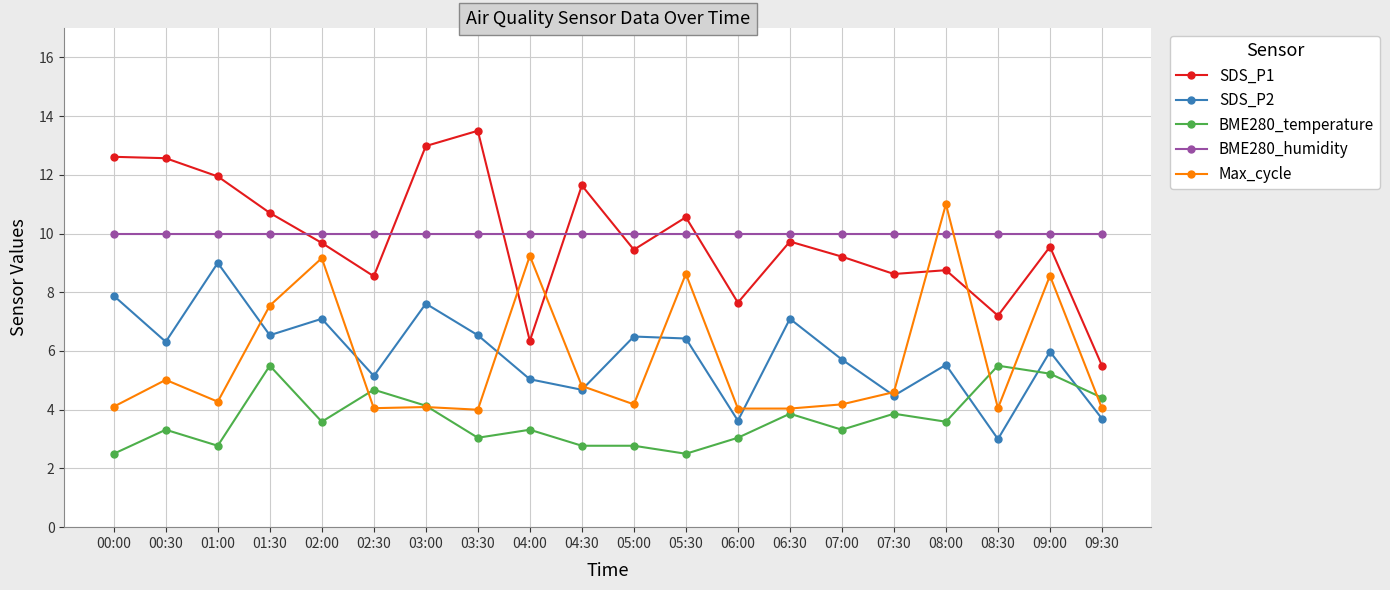

What is the spread (max minus min) of values at 08:00?

7.4